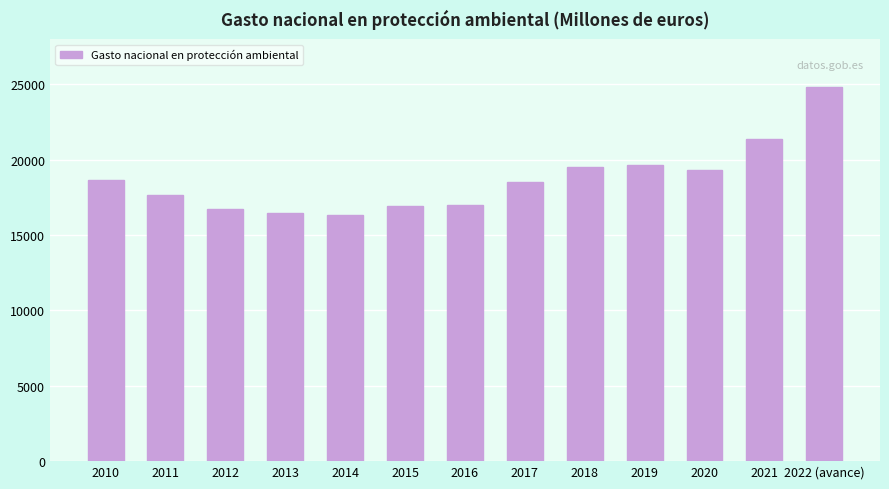

What position from the right is 2018?

5